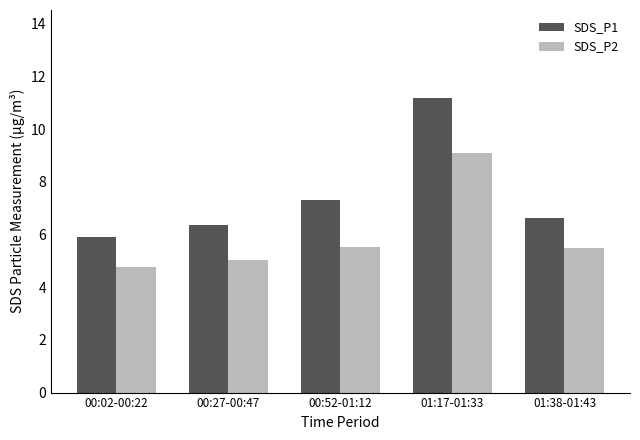

At how many categories does at least one series exceed 10?

1